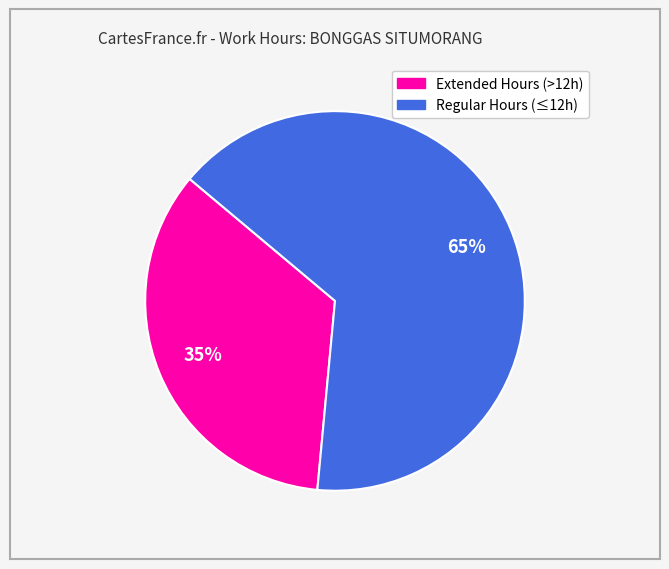

Is there a majority slice in this chart?

Yes